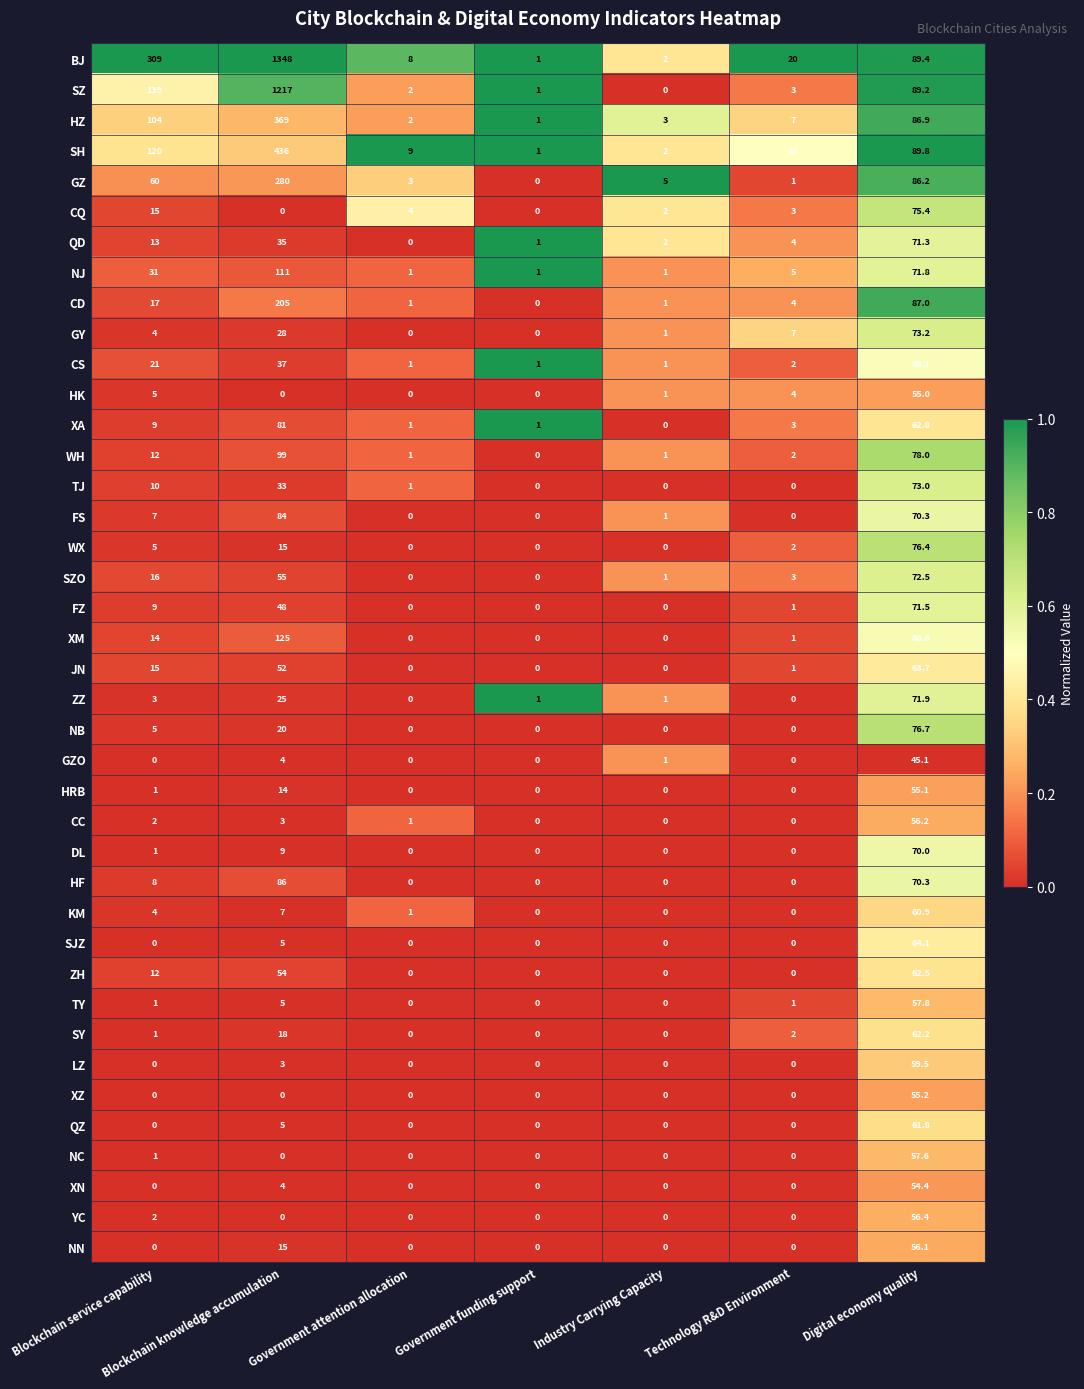

The ZH series shows 62.5 at Digital economy quality. True or false?

True